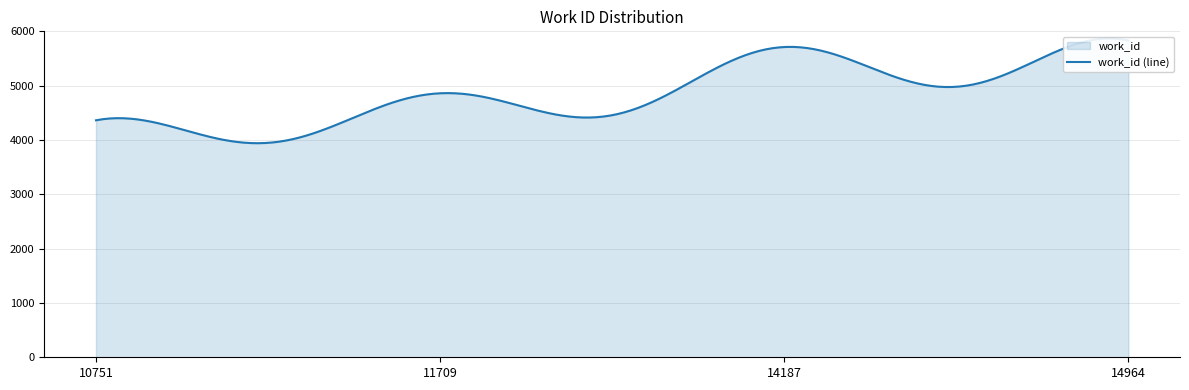

How many data points are above 5270?

1